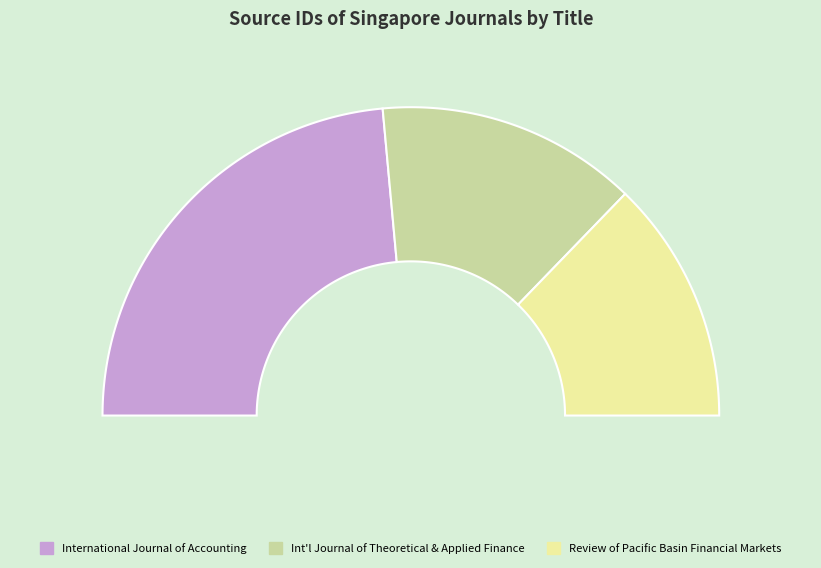

To the nearest percent, what percentage of the pie is International Journal of Accounting?

47%